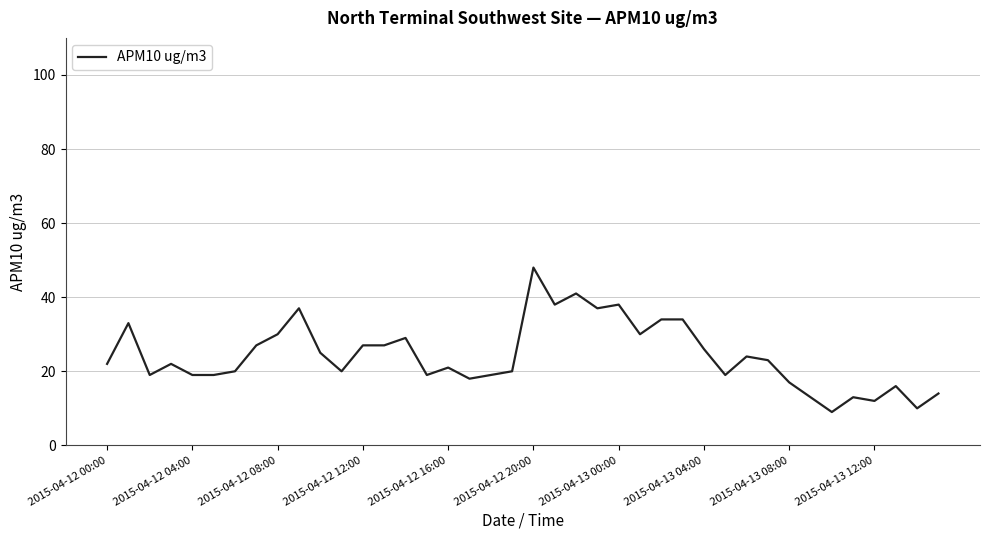

What is the difference between the maximum and minimum values?

39